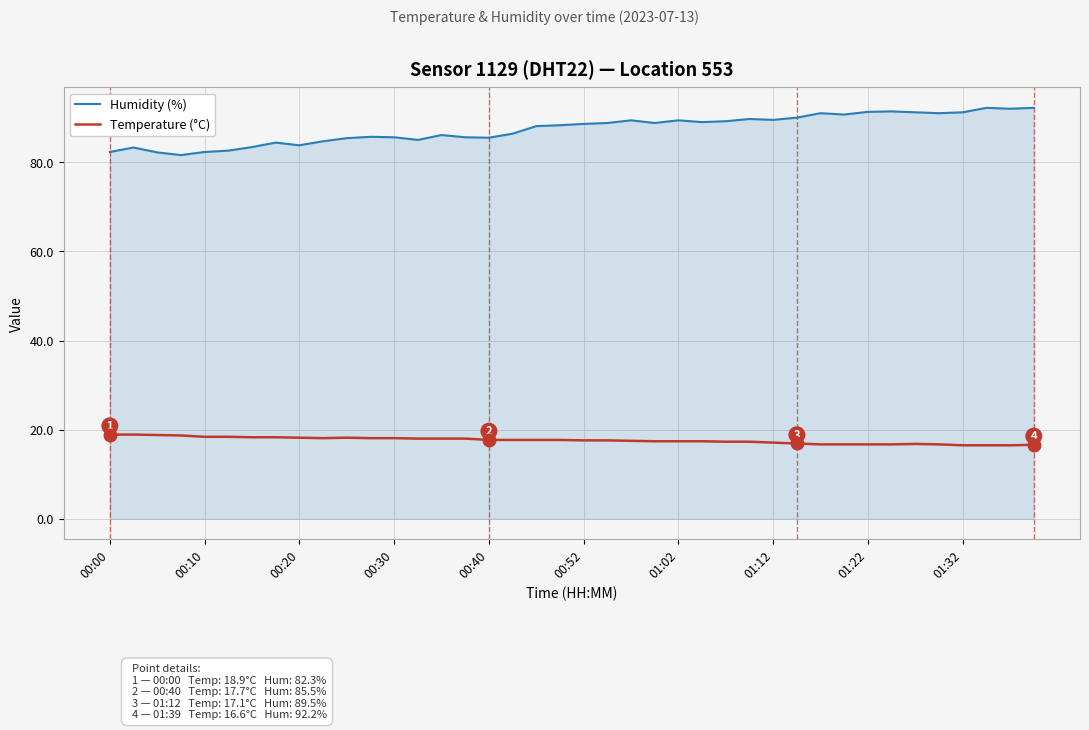

Which series has the largest total across all categories?

Humidity (%)